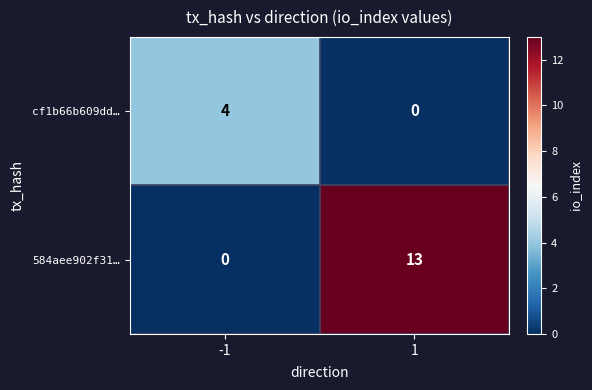

Reading left to right, extract all data points from this chart.

cf1b66b609dd…: 4	0
584aee902f31…: 0	13